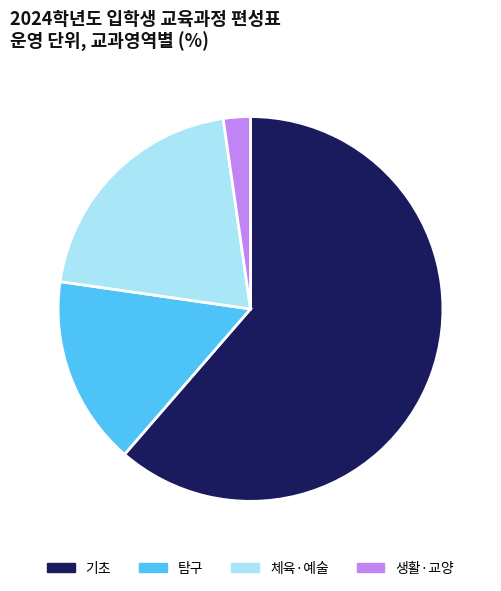

Is it true that 체육·예술 is 29% of the pie?

False